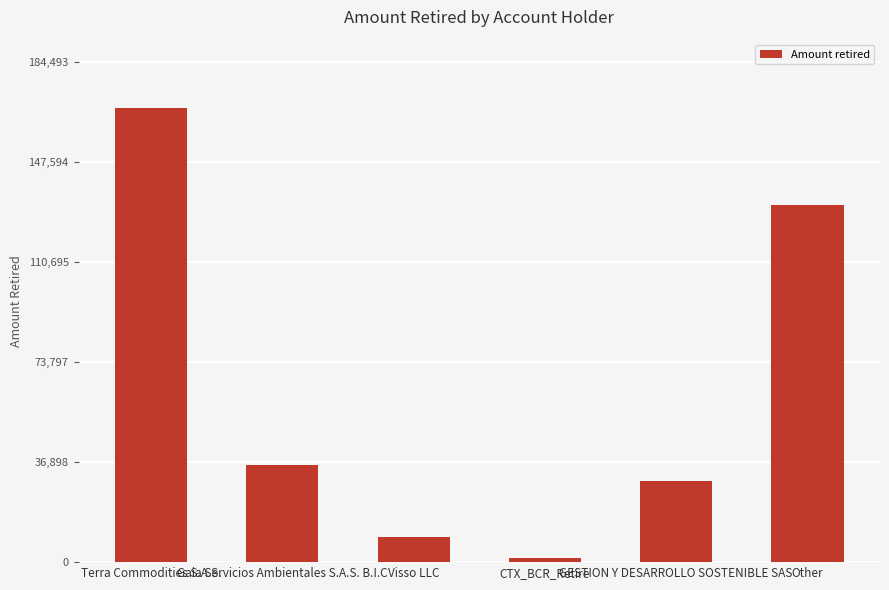

What is the value of the 6th bar from the left?

131721